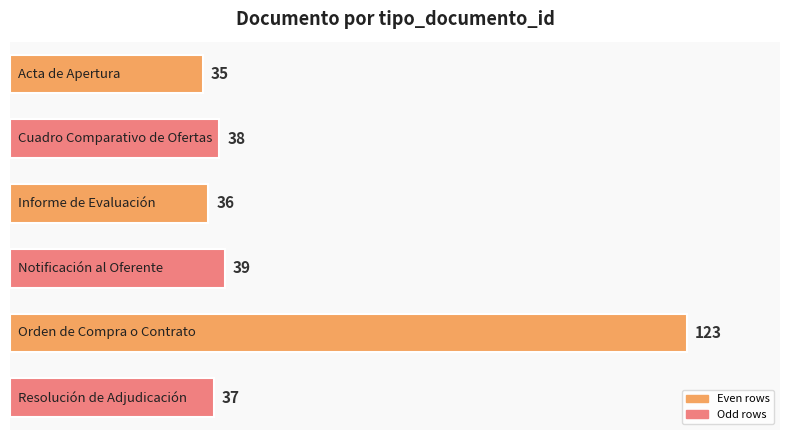

How many bars are there in total?

6